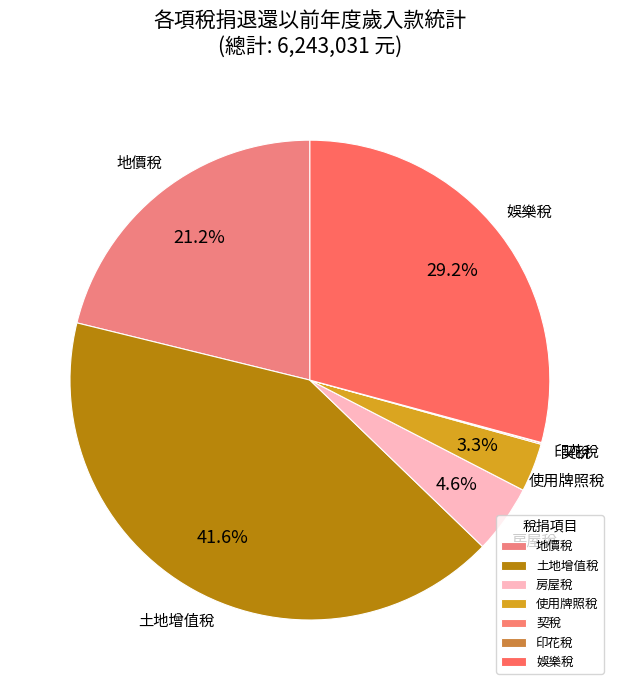

What portion of the pie excludes 使用牌照稅?

96.7%